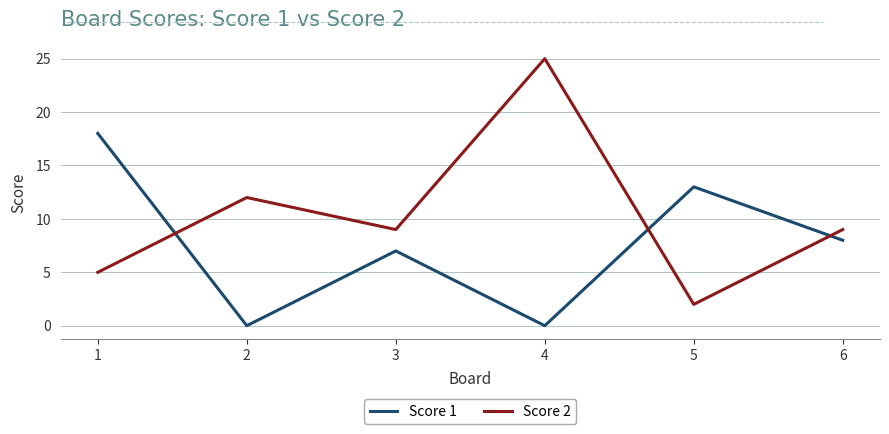

True or false: Score 2 has more than 0 interior local peaks.

True